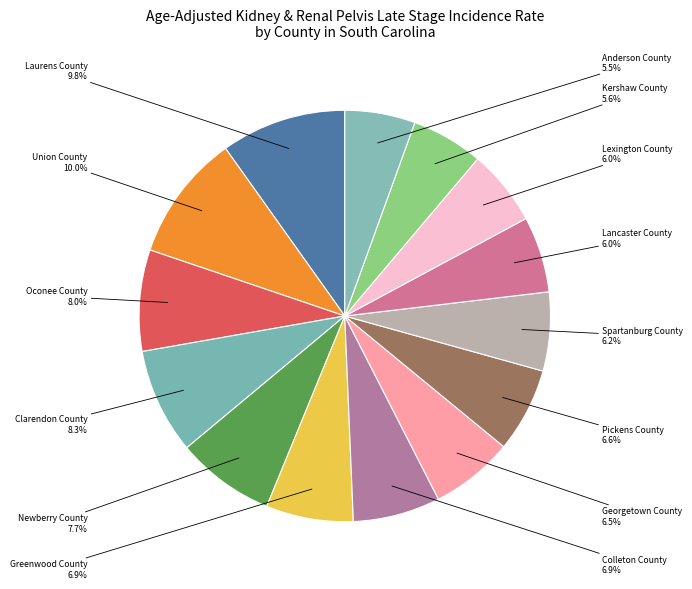

Between Greenwood County and Spartanburg County, which is larger?

Greenwood County